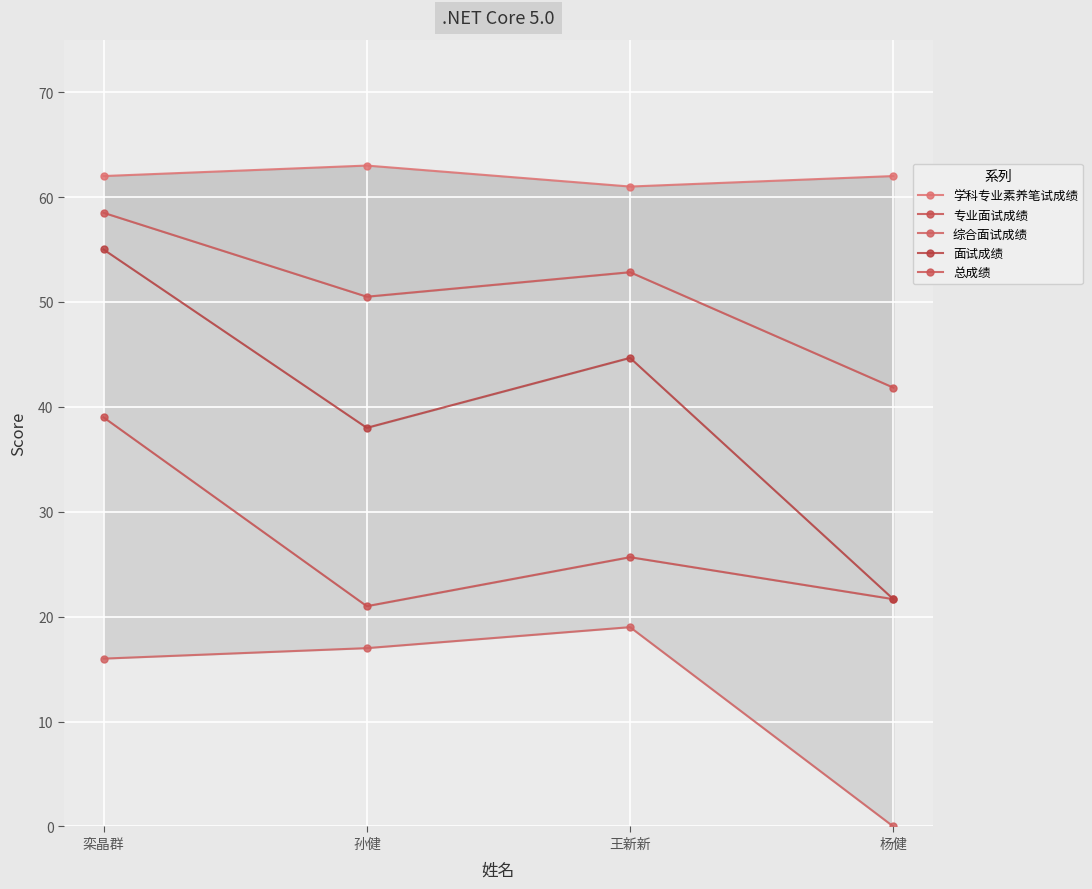

What is the lowest value of the 面试成绩 series?

21.7